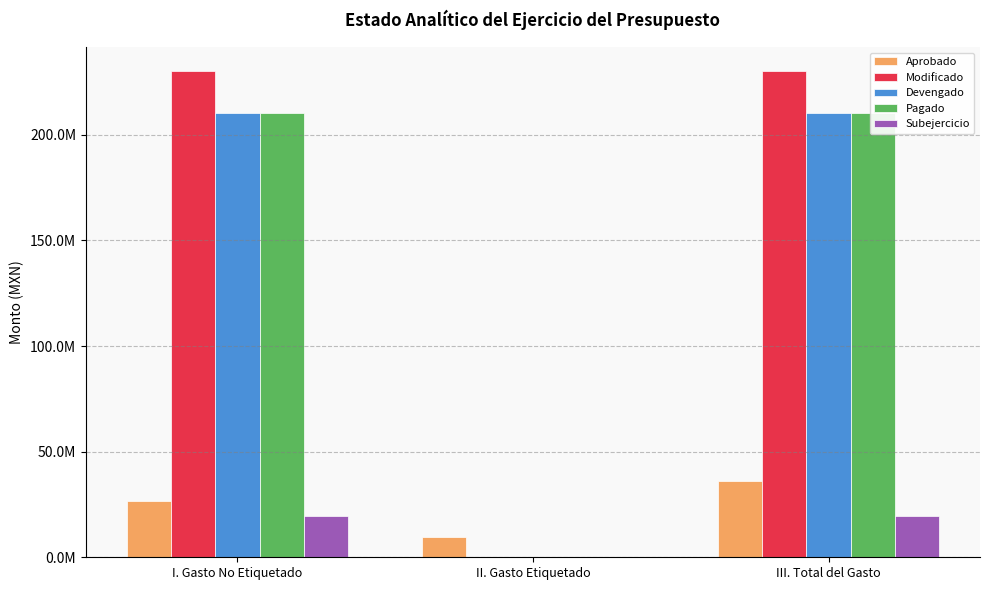

What is the label of the 3rd bar from the right?

I. Gasto No Etiquetado